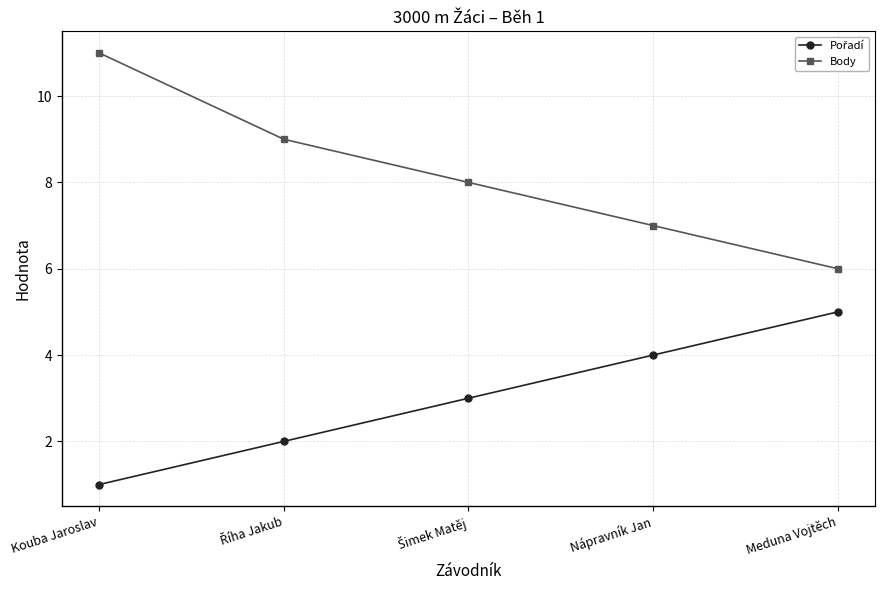

What is the minimum value for Body?

6